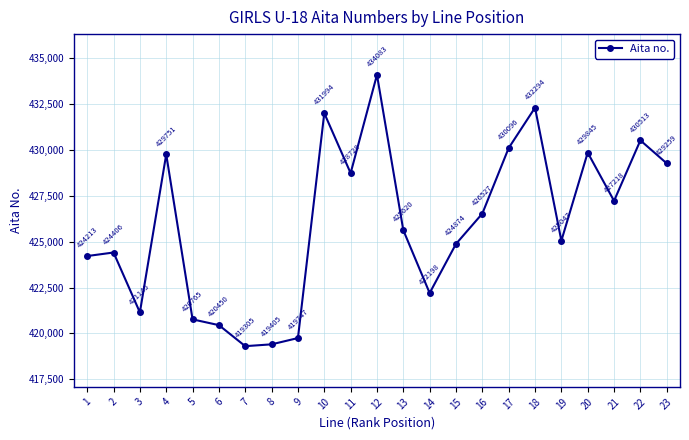

What is the difference between the maximum and minimum values?

14778